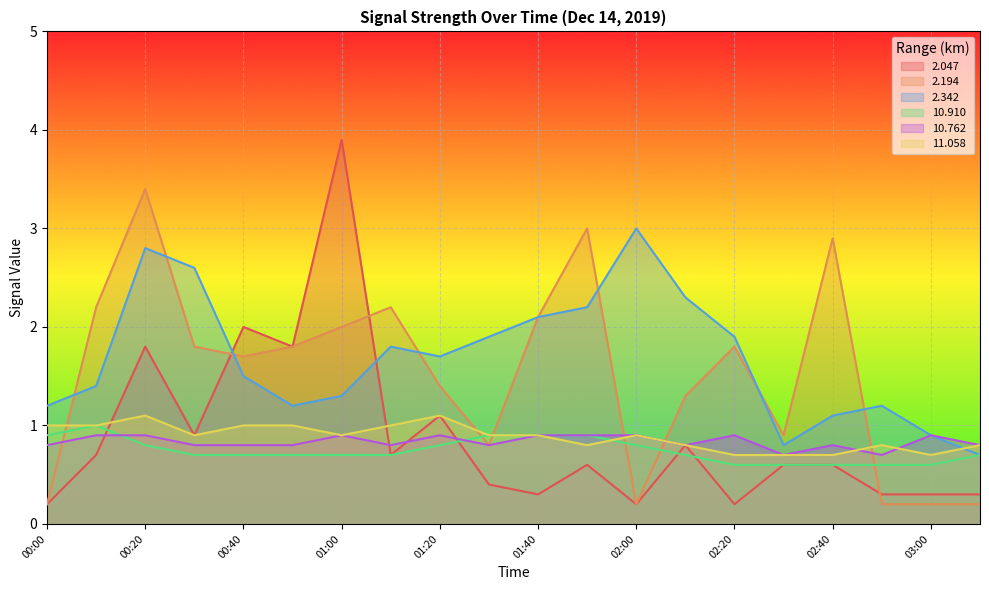

Where is 11.058 nearest to the value 0?

02:20